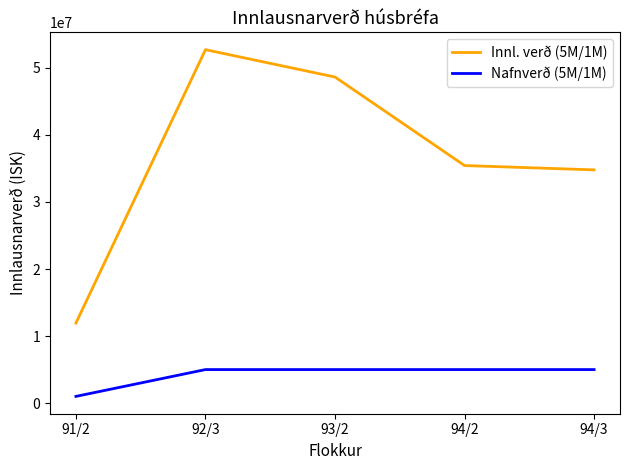

Reading left to right, list all the values displayed in this chart.

Innl. verð (5M/1M): 11947340	52723850	48641500	35437750	34789900
Nafnverð (5M/1M): 1000000	5000000	5000000	5000000	5000000